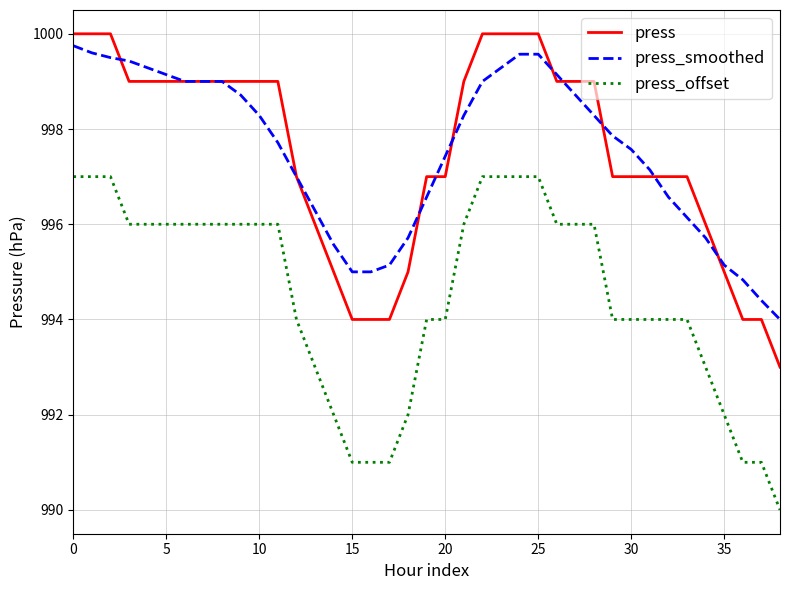

True or false: press and press_offset intersect in this chart.

False